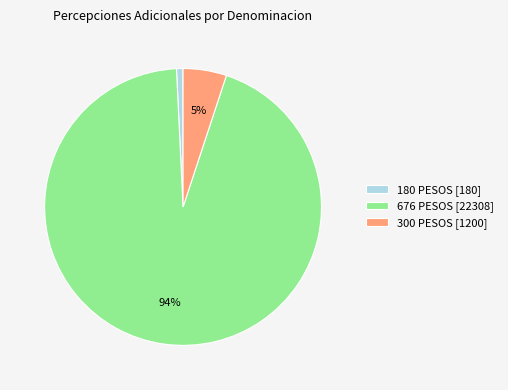

Count the number of slices in the pie.

3